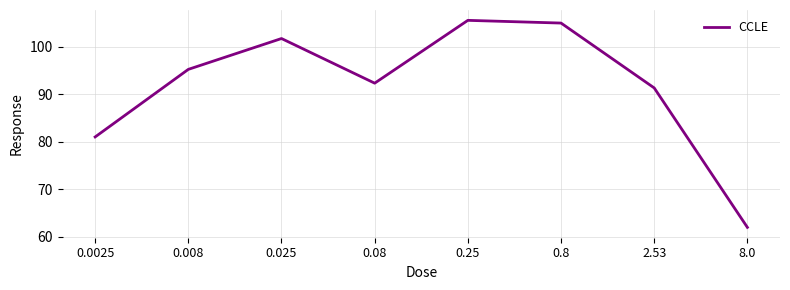

Approximately how many times larger is the value at 0.008 compared to 0.08?

1.0